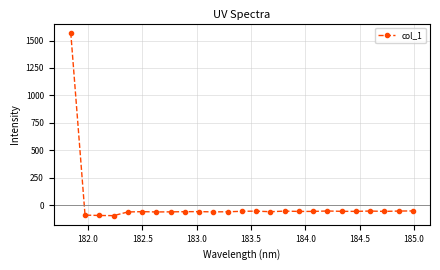

True or false: there are more than 1 points higher than both neighbors.

True